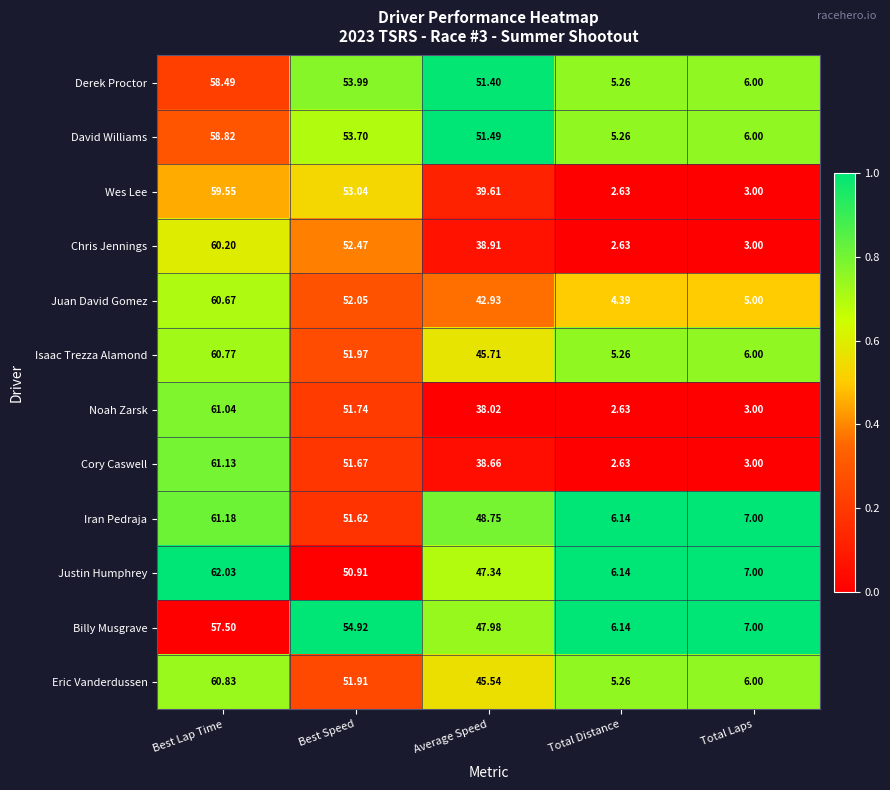

Rank the series by their maximum value, from highest to lowest.

Justin Humphrey, Iran Pedraja, Cory Caswell, Noah Zarsk, Eric Vanderdussen, Isaac Trezza Alamond, Juan David Gomez, Chris Jennings, Wes Lee, David Williams, Derek Proctor, Billy Musgrave